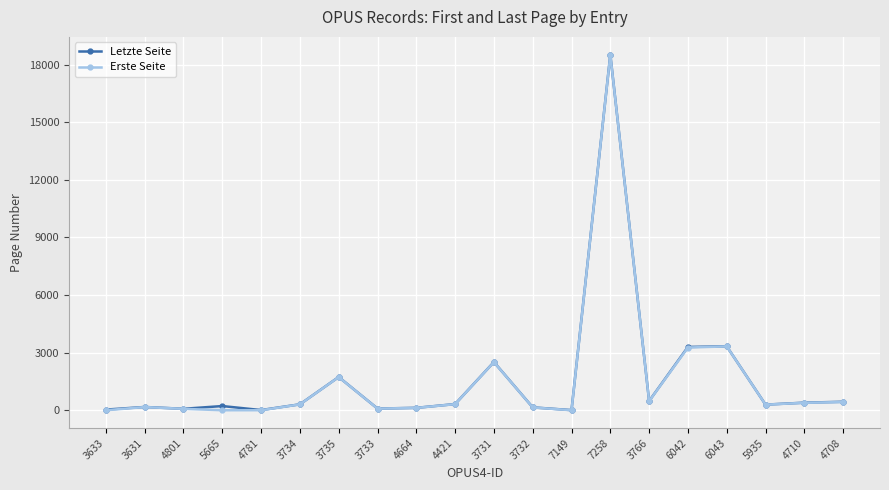

The value of Letzte Seite at 5665 is 219. True or false?

True